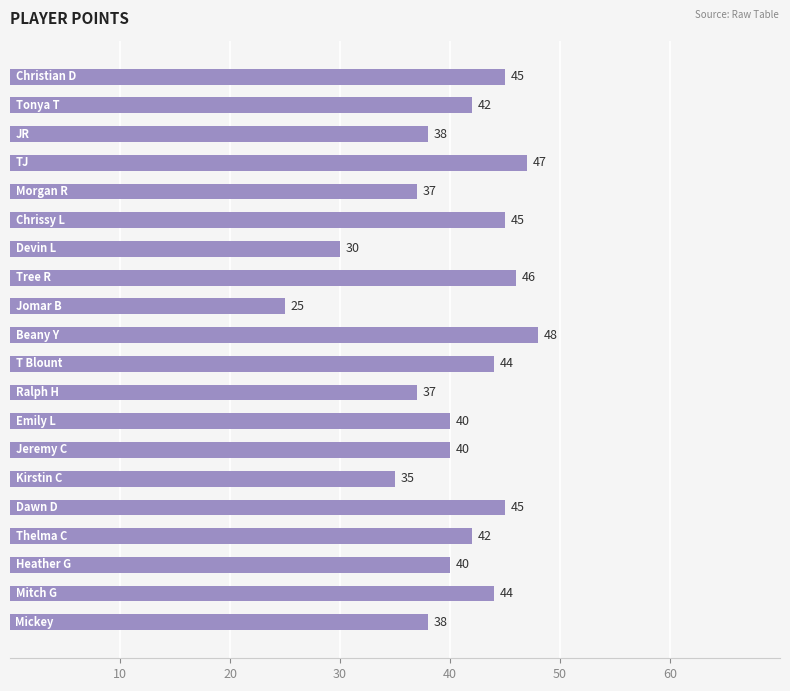

What is the difference between the maximum and minimum values?

23